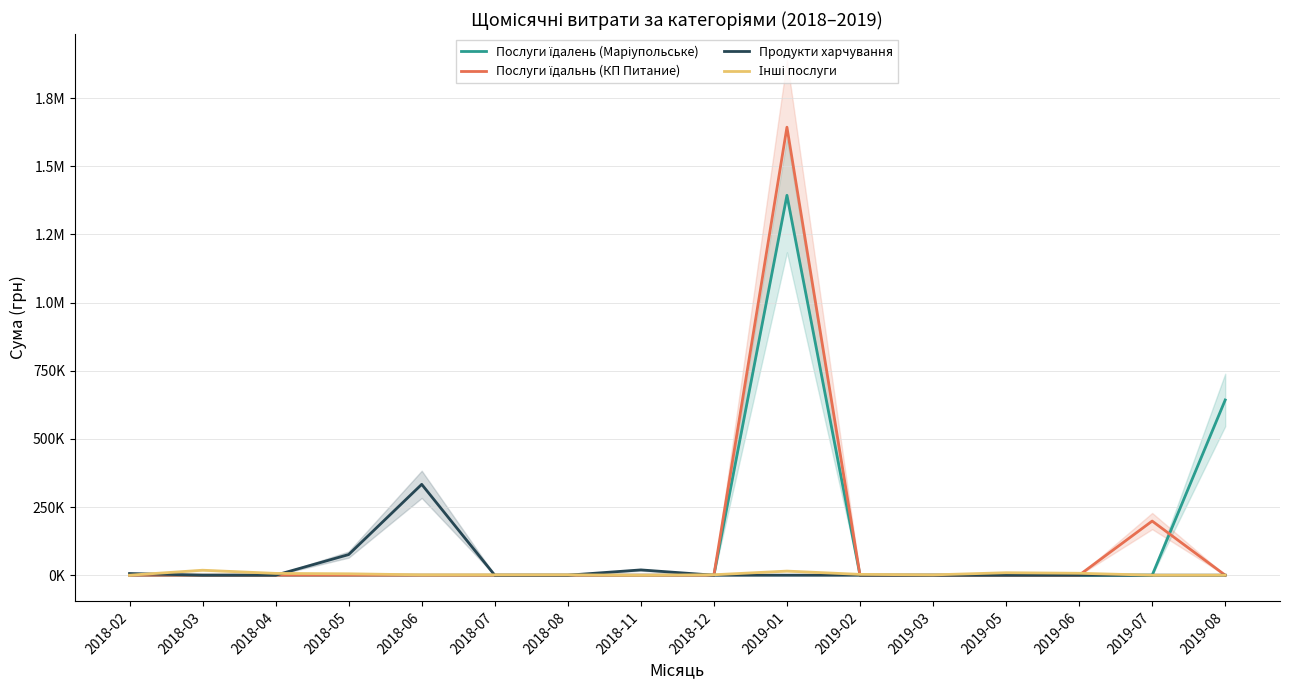

At how many categories does at least one series exceed 1534628?

1